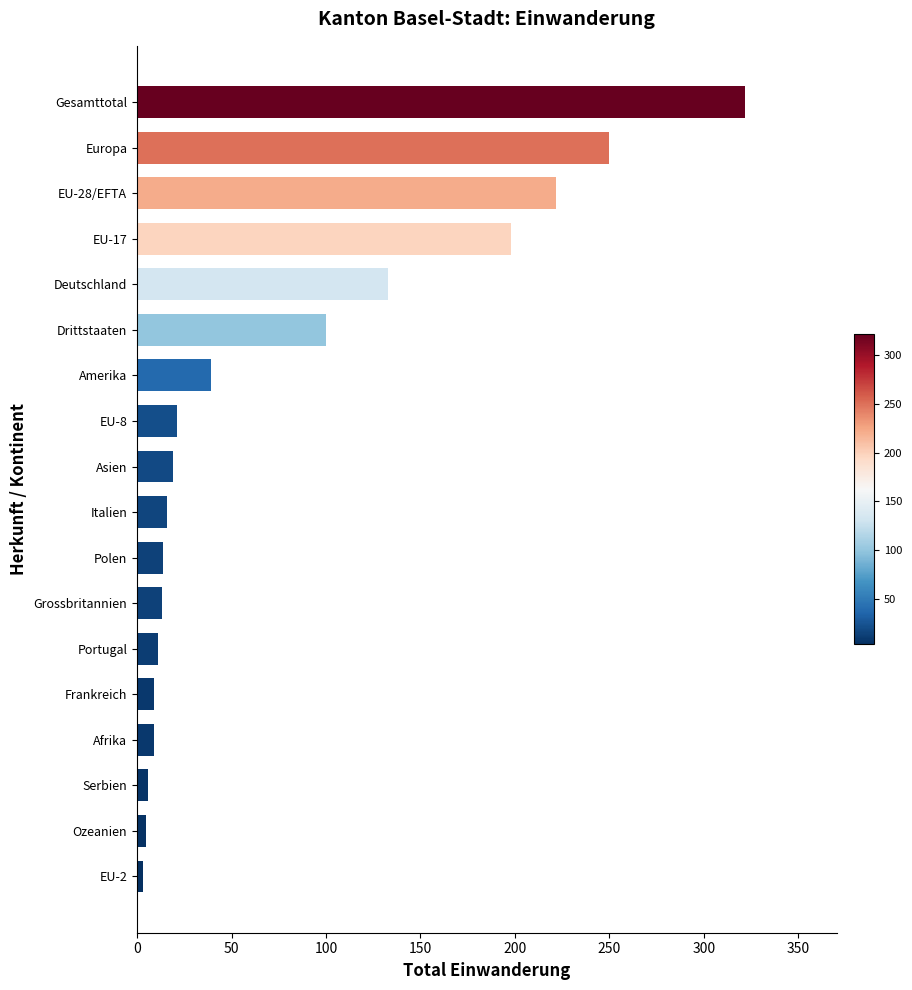

The value at Europa is 250. True or false?

True